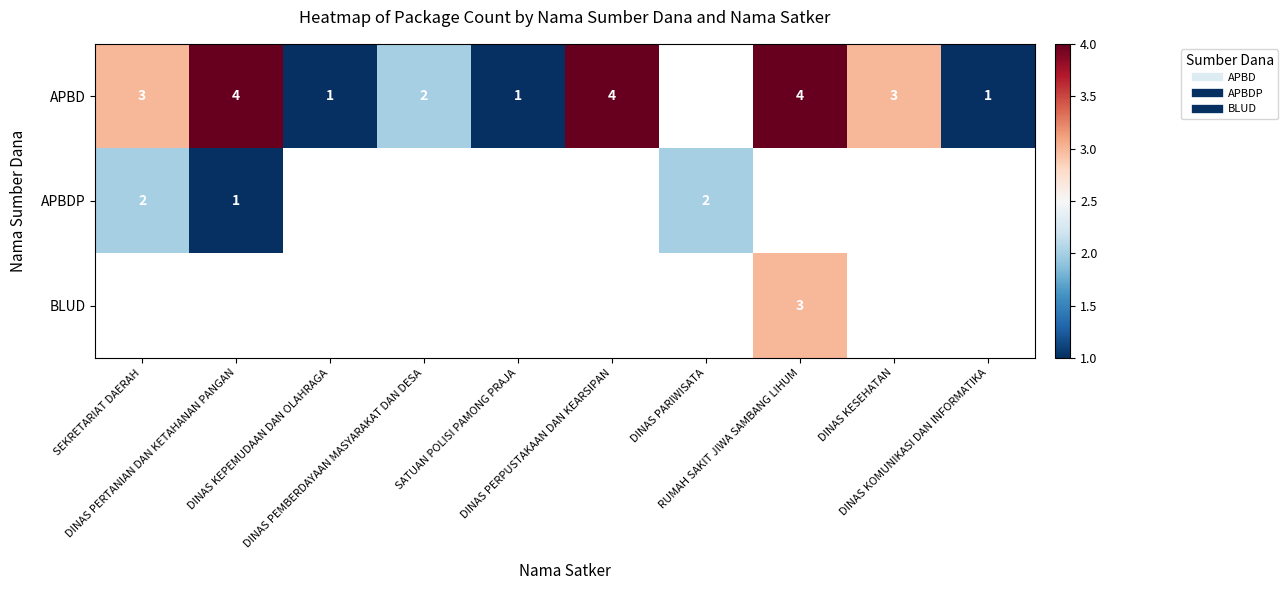

What is the difference between the maximum and minimum values in the APBD series?

3.0